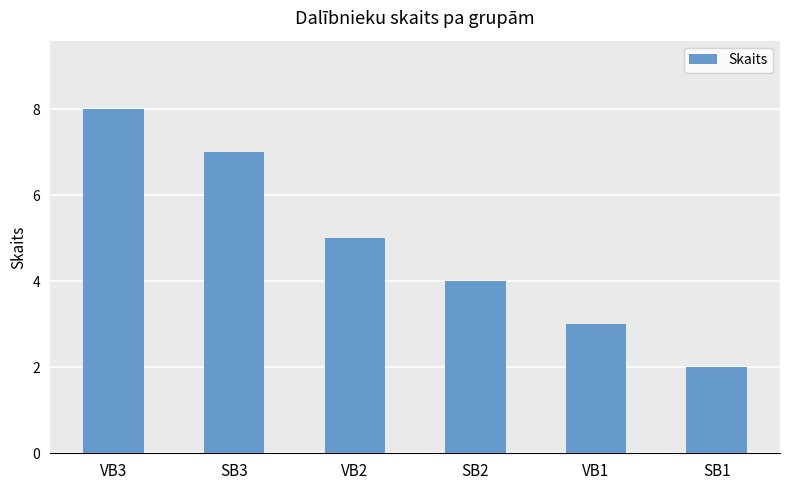

Rank the categories by value from lowest to highest.

SB1, VB1, SB2, VB2, SB3, VB3